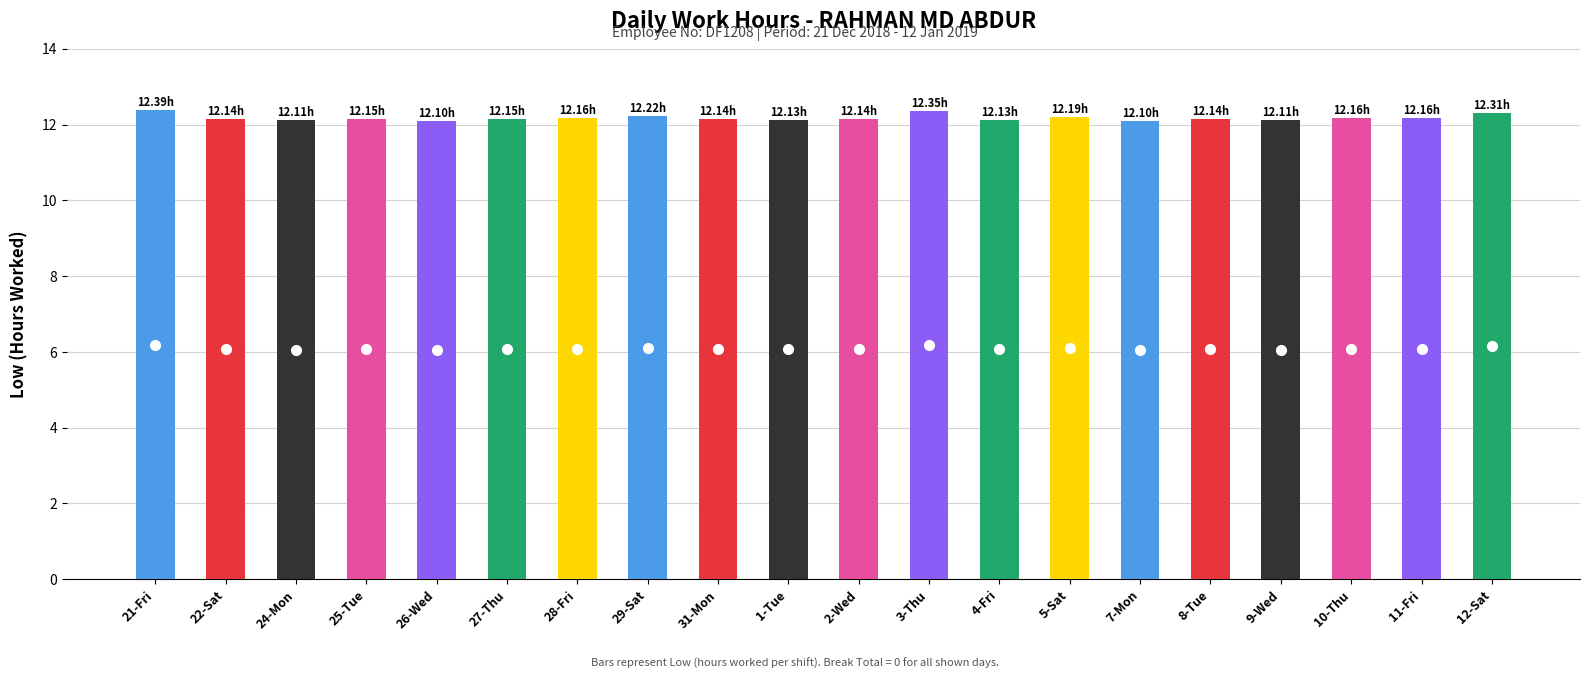

What is the difference between the highest and lowest values at 10?

12.1